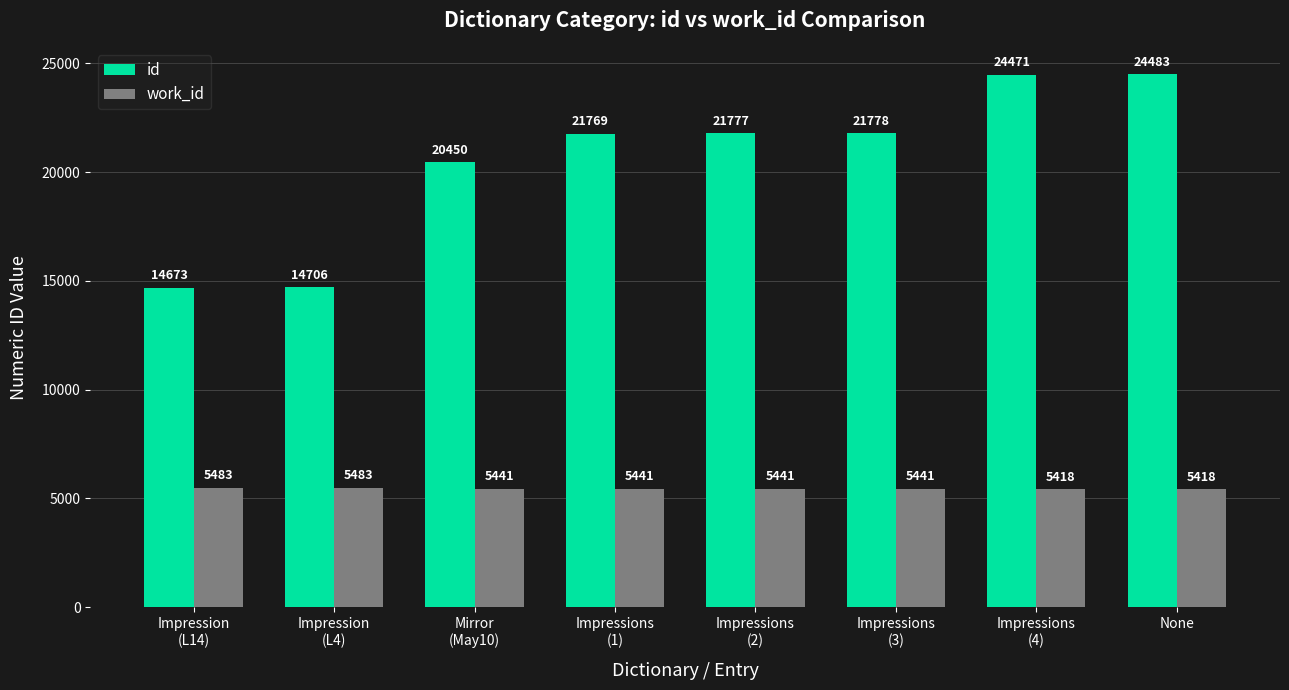

What is the difference between the second highest and second lowest values in the work_id series?

65